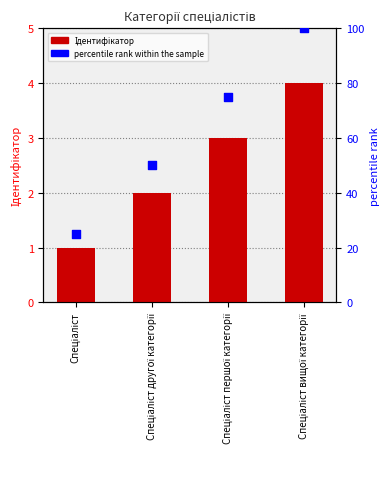

Which series reaches the minimum Y coordinate?

Ідентифікатор